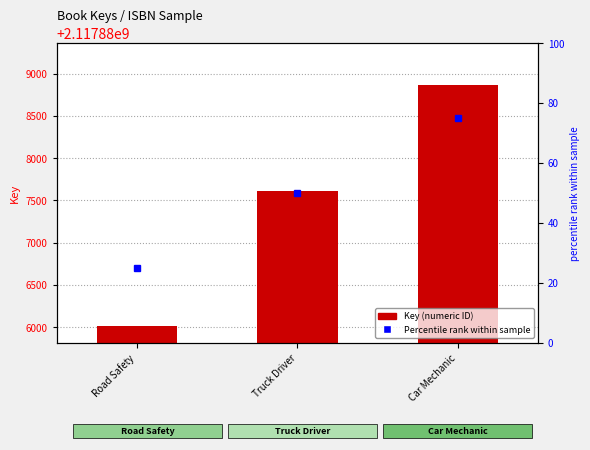

At which category is the sum across all series the highest?

Car Mechanic